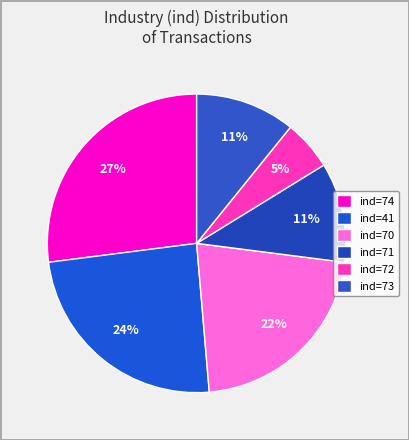

Count the number of slices in the pie.

6